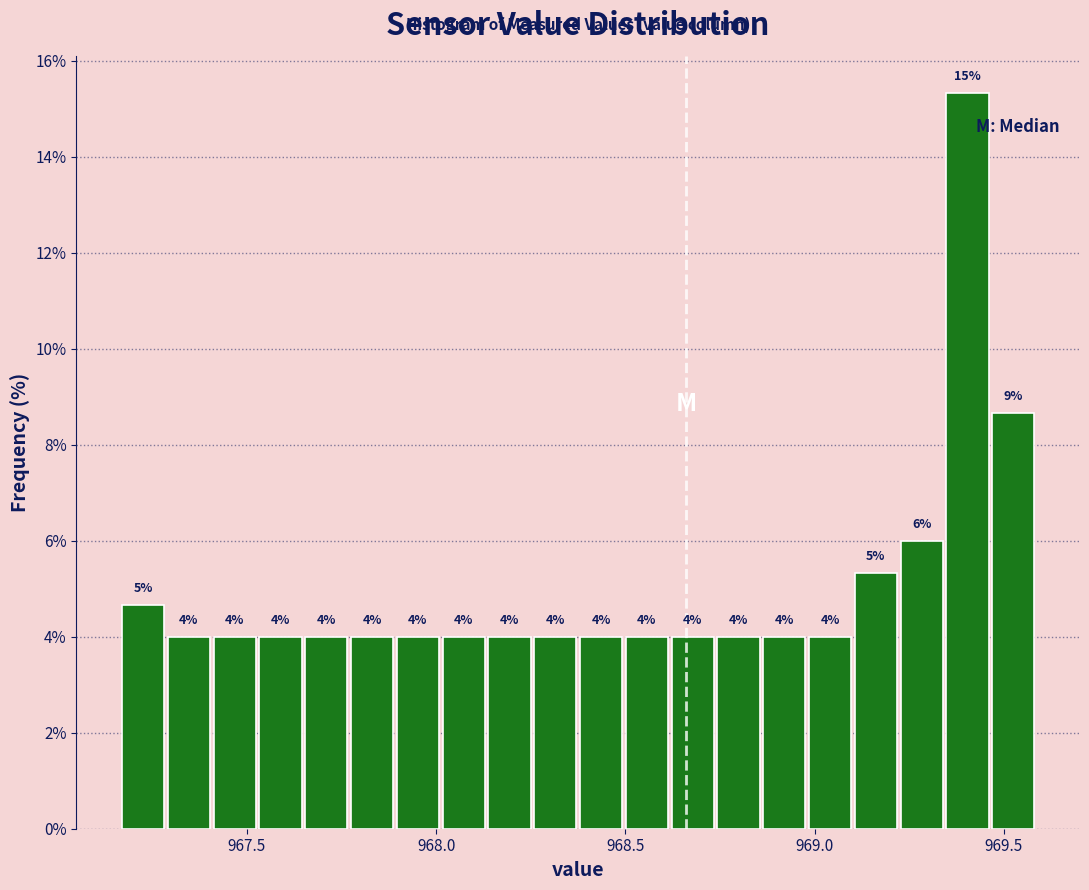

Around what value on the x-axis is the tallest bar? Give the approximate position of its centre, as read against the axis.

969.40